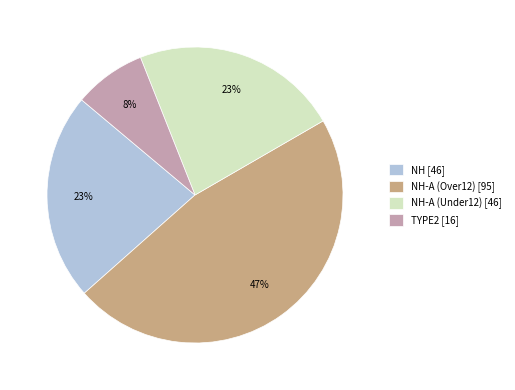

To the nearest percent, what is the combined percentage of NH-A (Over12) [95] and NH [46]?

69%